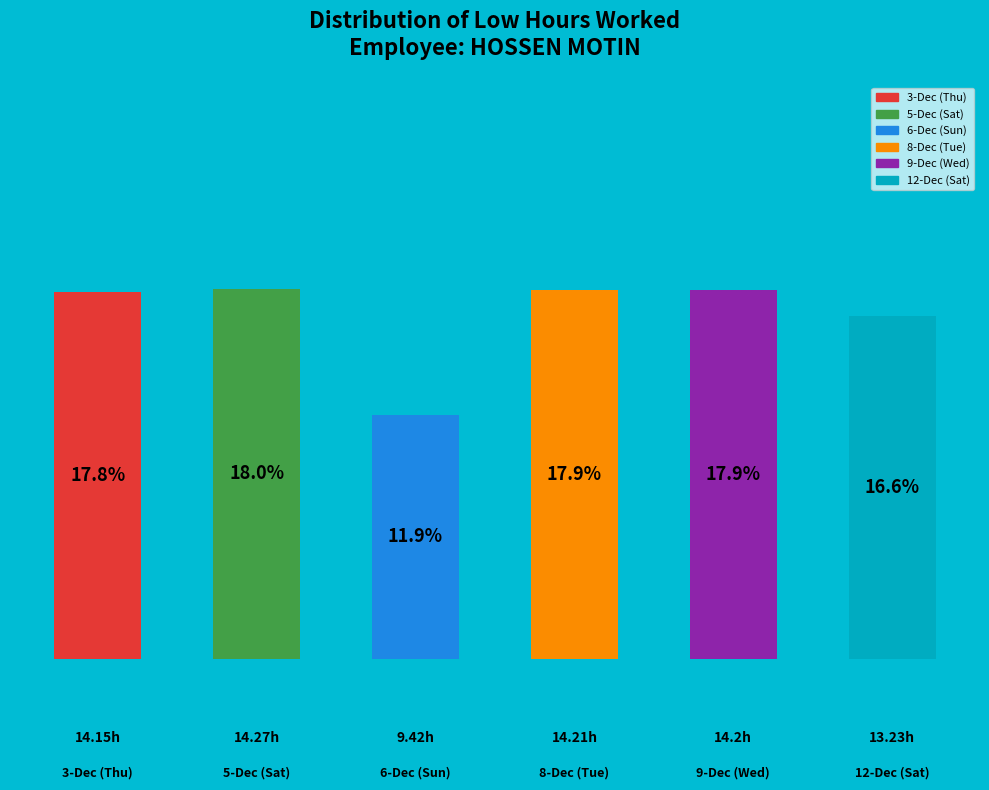

Which has a higher value, 9-Dec (Wed) or 6-Dec (Sun)?

9-Dec (Wed)